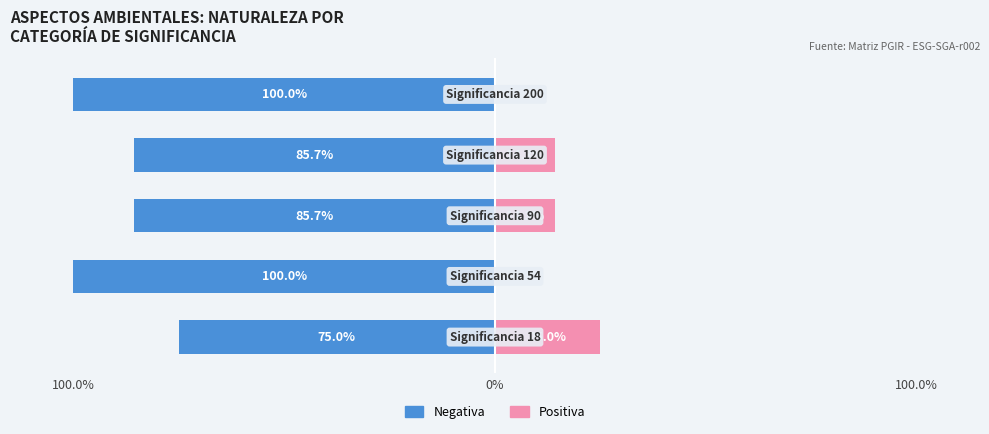

How many data points in Positiva are above 14?

3